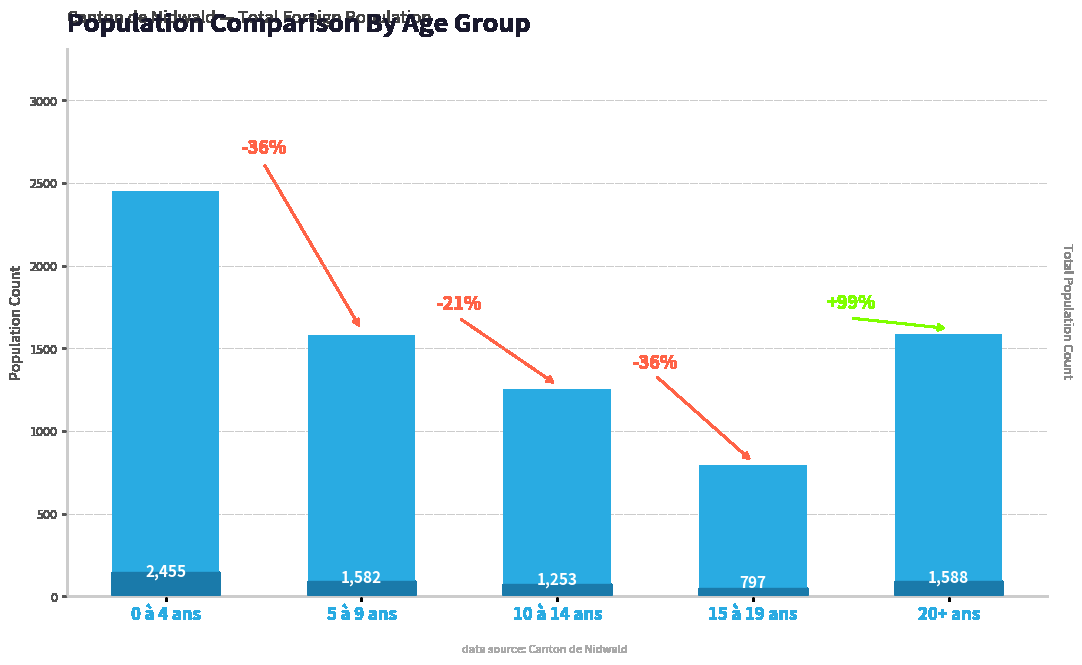

How many series are shown in this chart?

1